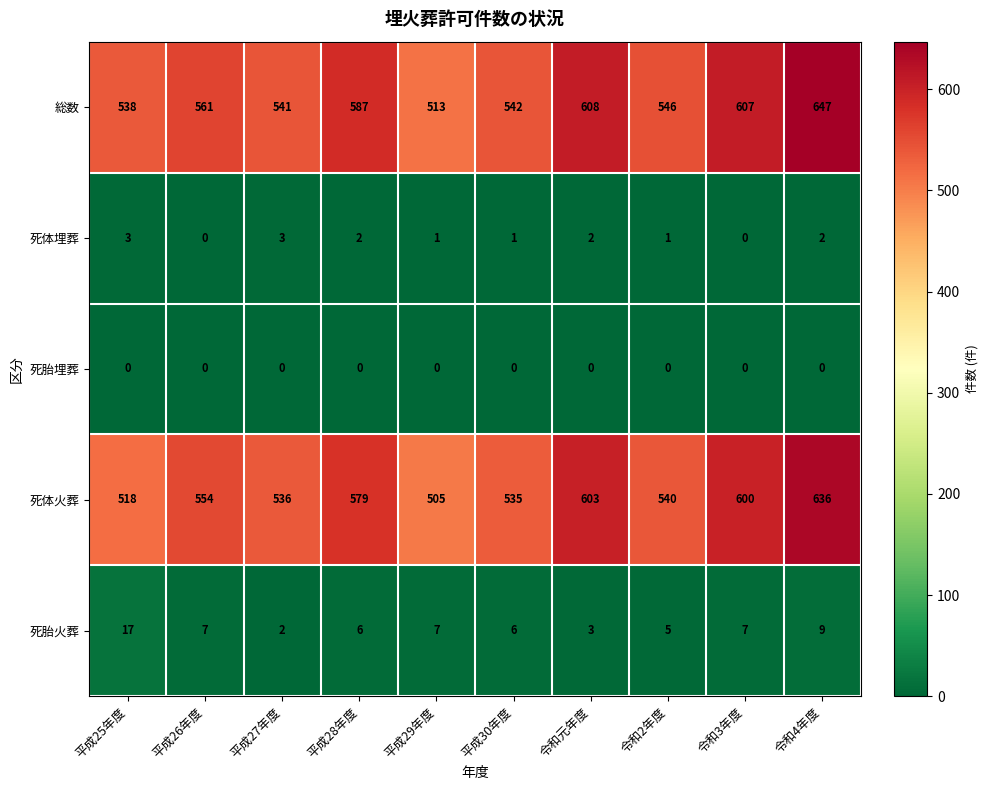

What is the average value of the 死胎火葬 series?

7